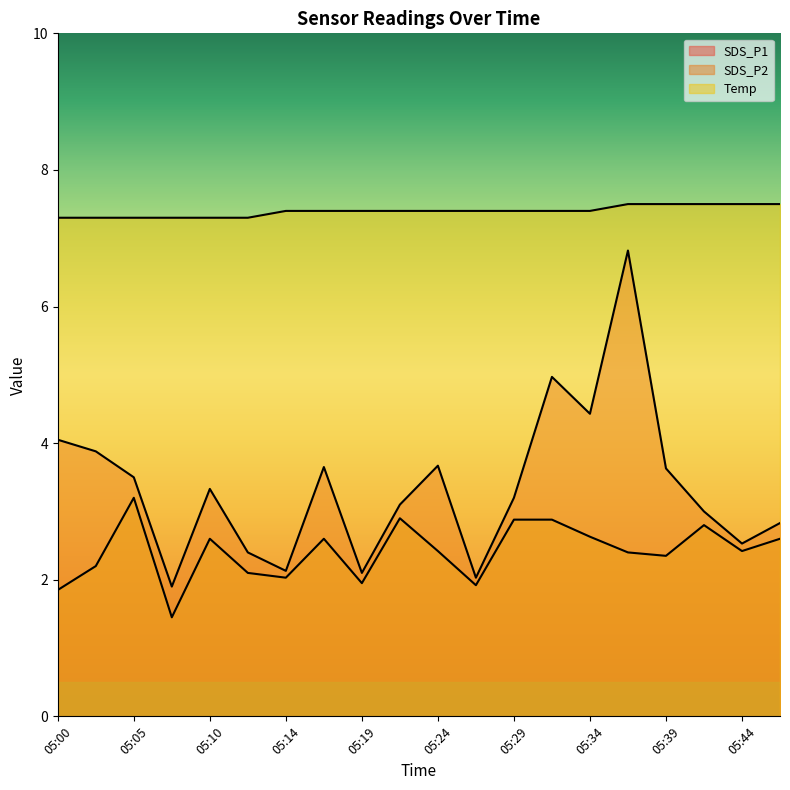

What is the difference between the second highest and second lowest values in the Temp series?

0.2